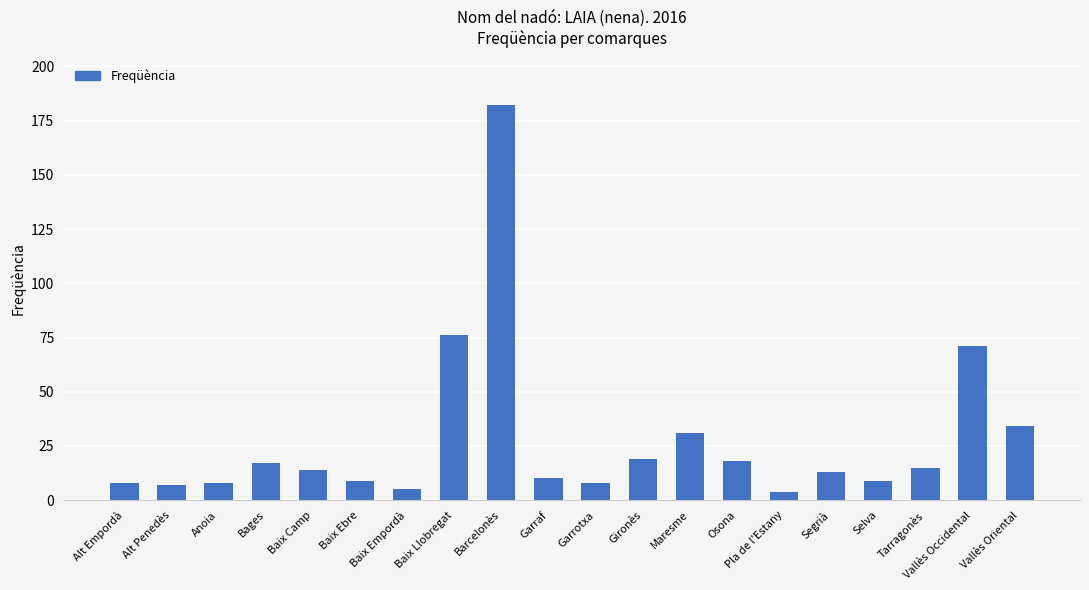

Reading left to right, list all the values displayed in this chart.

8	7	8	17	14	9	5	76	182	10	8	19	31	18	4	13	9	15	71	34